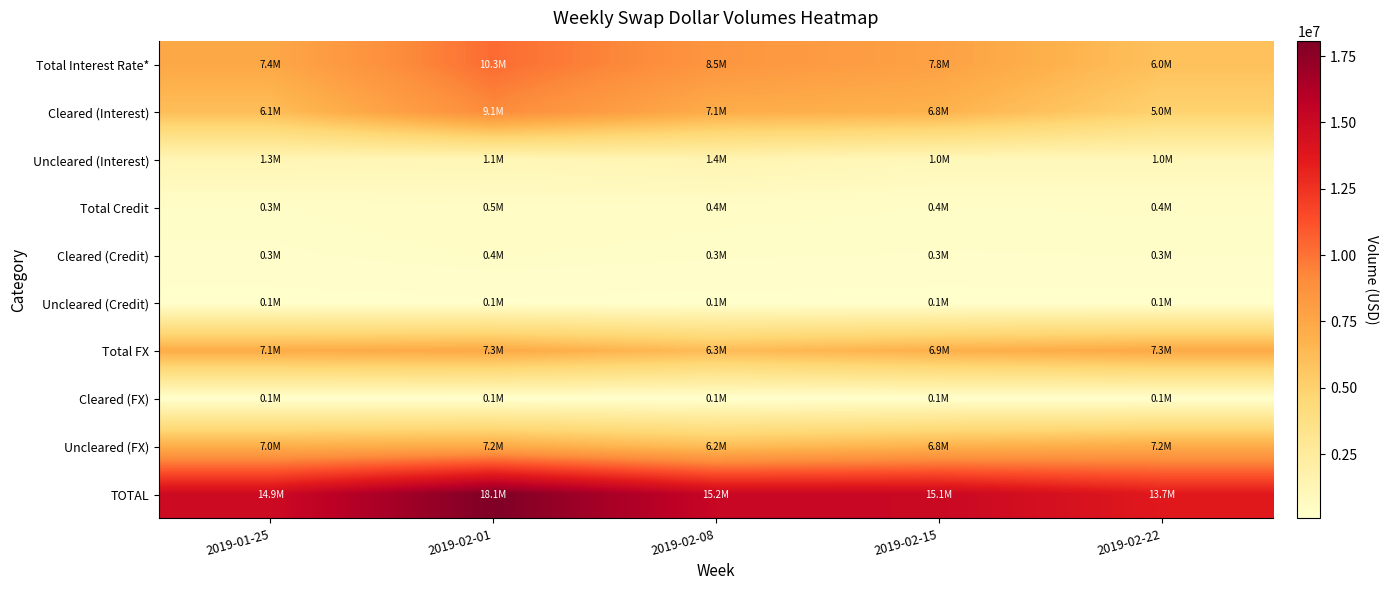

What is the difference between the highest and lowest values at 2019-02-01?

17964402